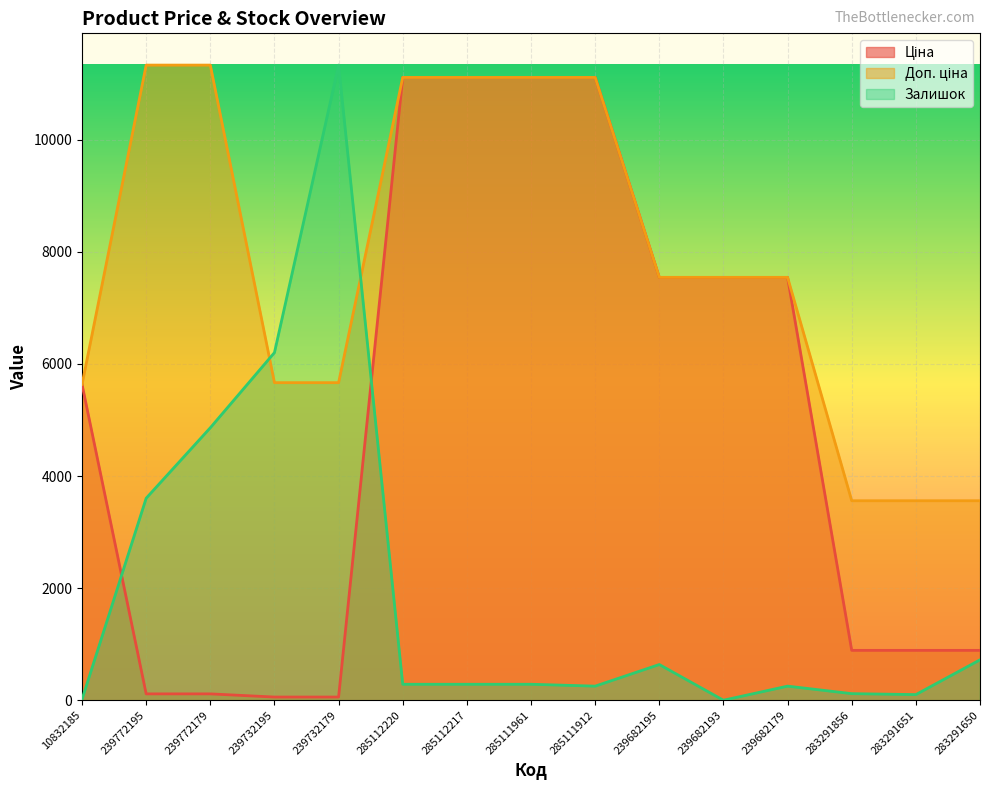

At which label does Залишок reach its peak?

239732179